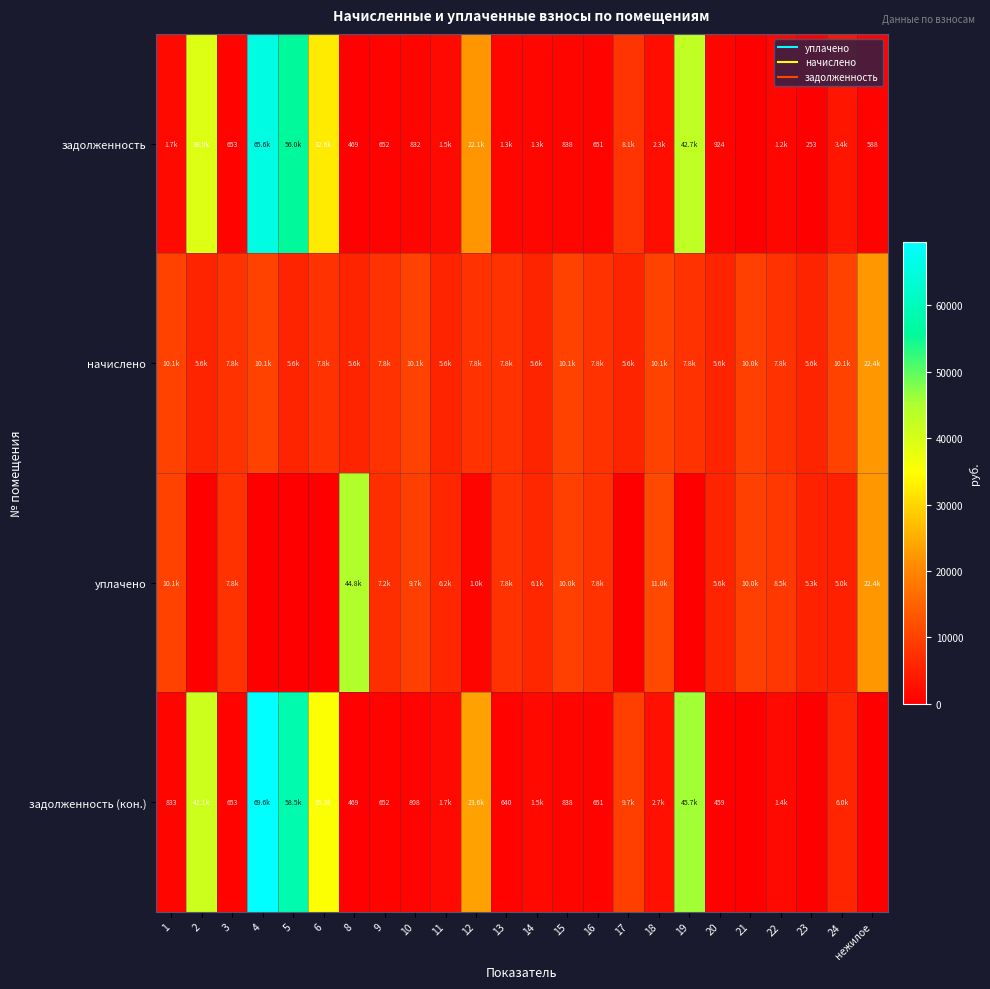

Rank the series by their maximum value, from highest to lowest.

задолженность (кон.), задолженность, уплачено, начислено